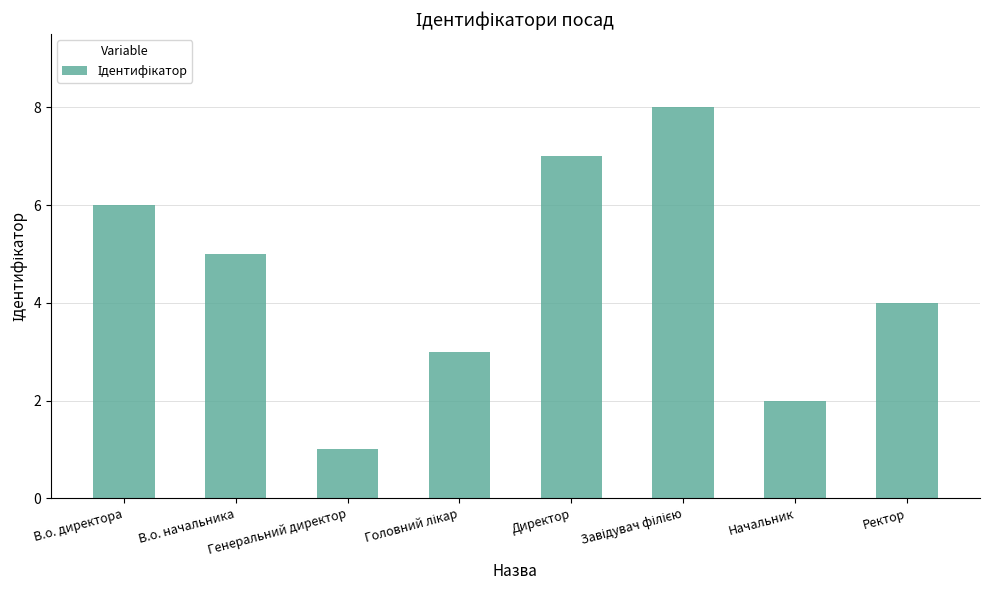

Is it true that the value at Генеральний директор is 2?

False